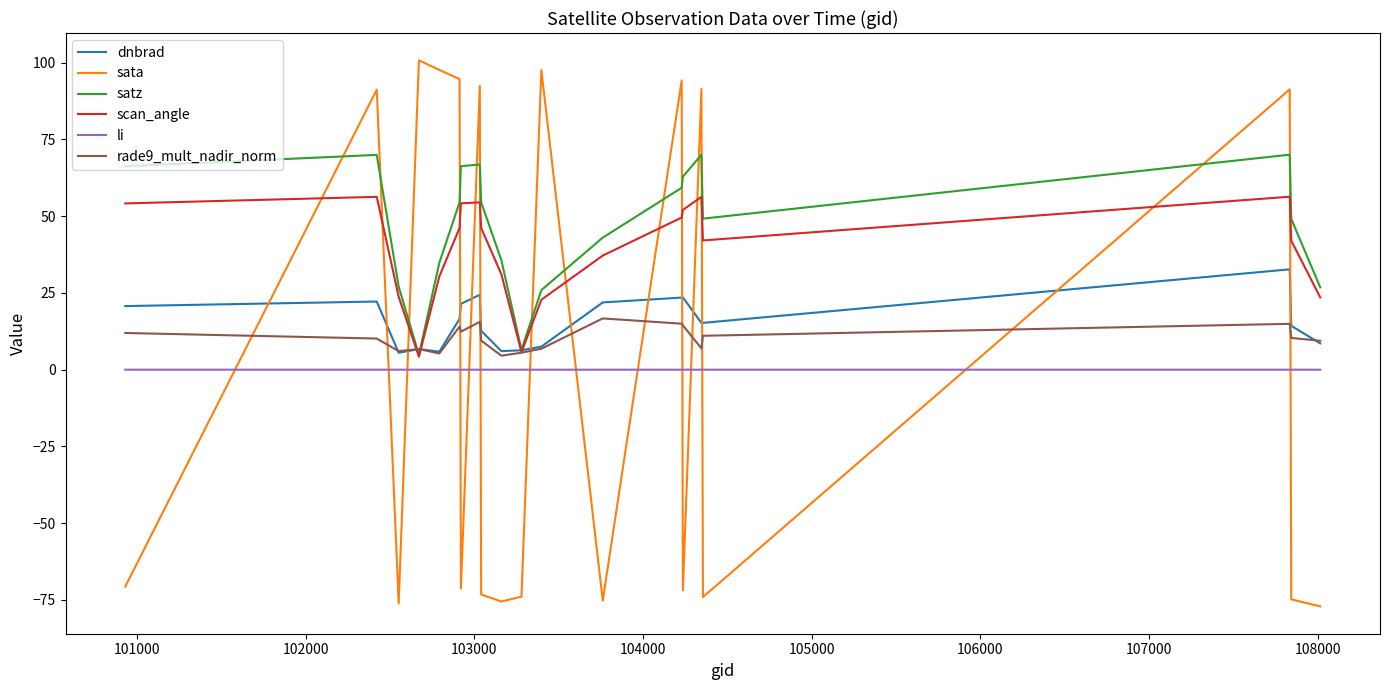

List the series in order of their peak value, highest first.

sata, satz, scan_angle, dnbrad, rade9_mult_nadir_norm, li